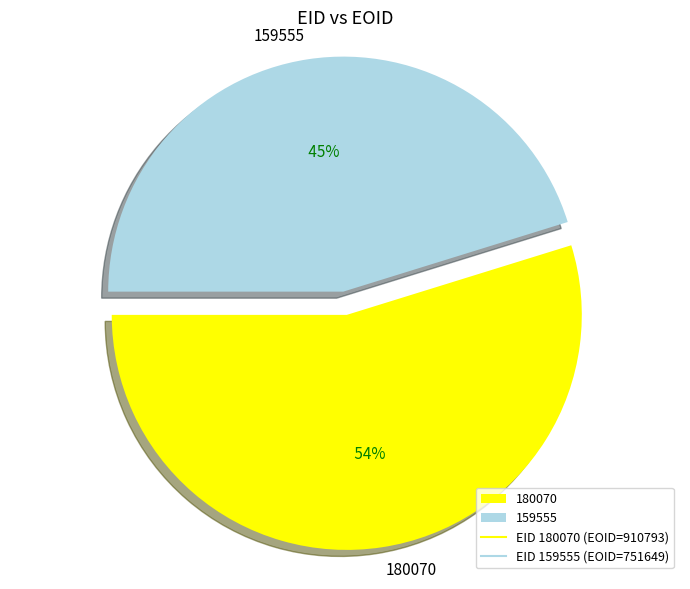

To the nearest percent, what is the difference between the 159555 and 180070 slice percentages?

10%